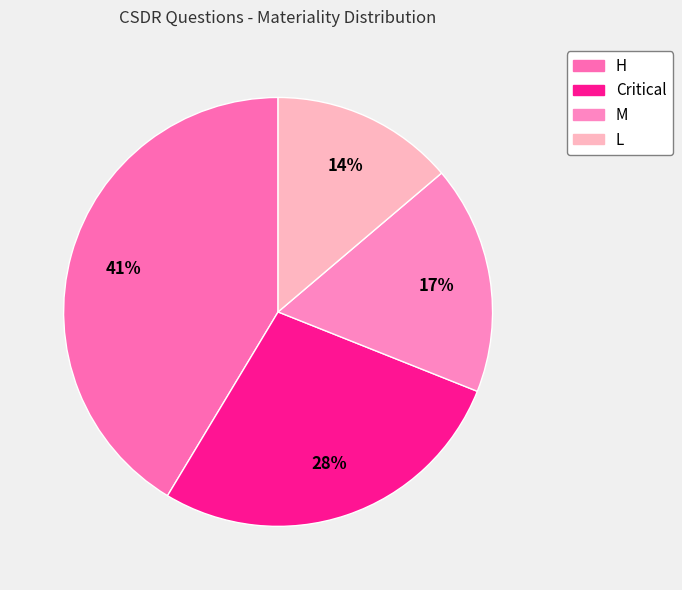

To the nearest percent, what is the average slice percentage?

25%